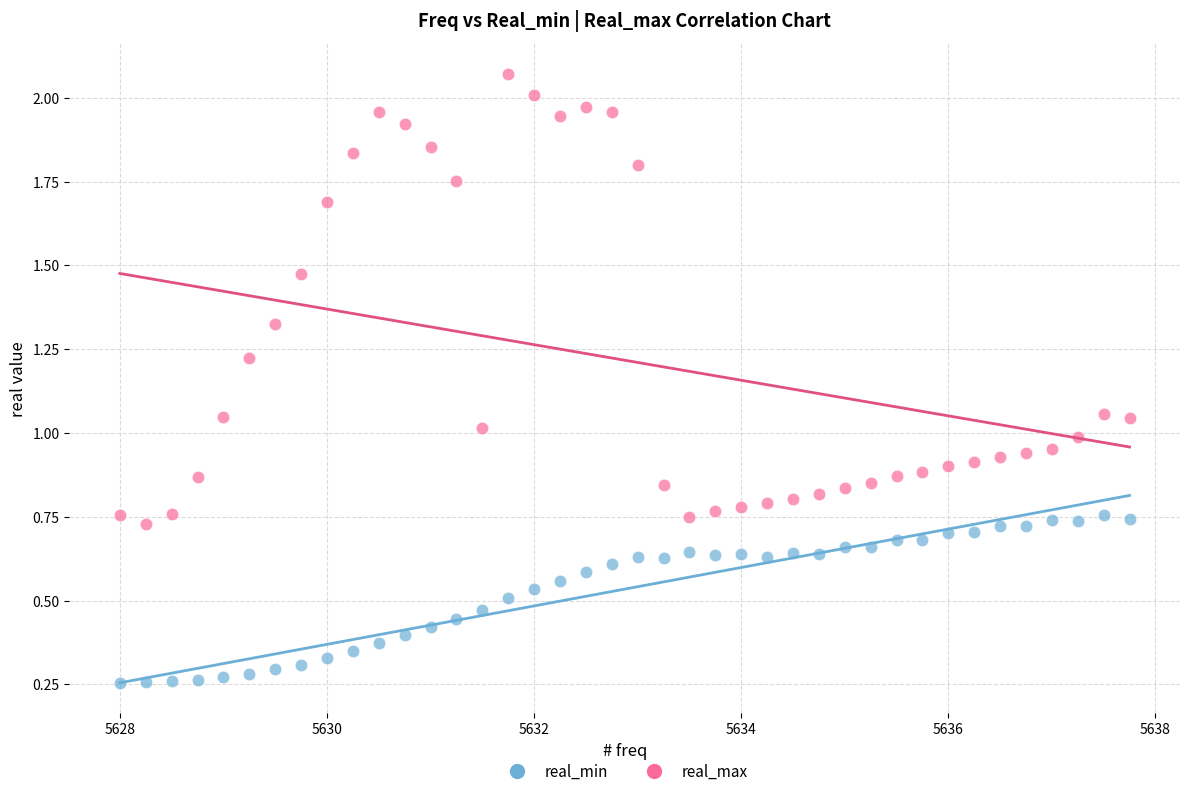

Across all data points, what is the range of X values (max minus min)?

9.8